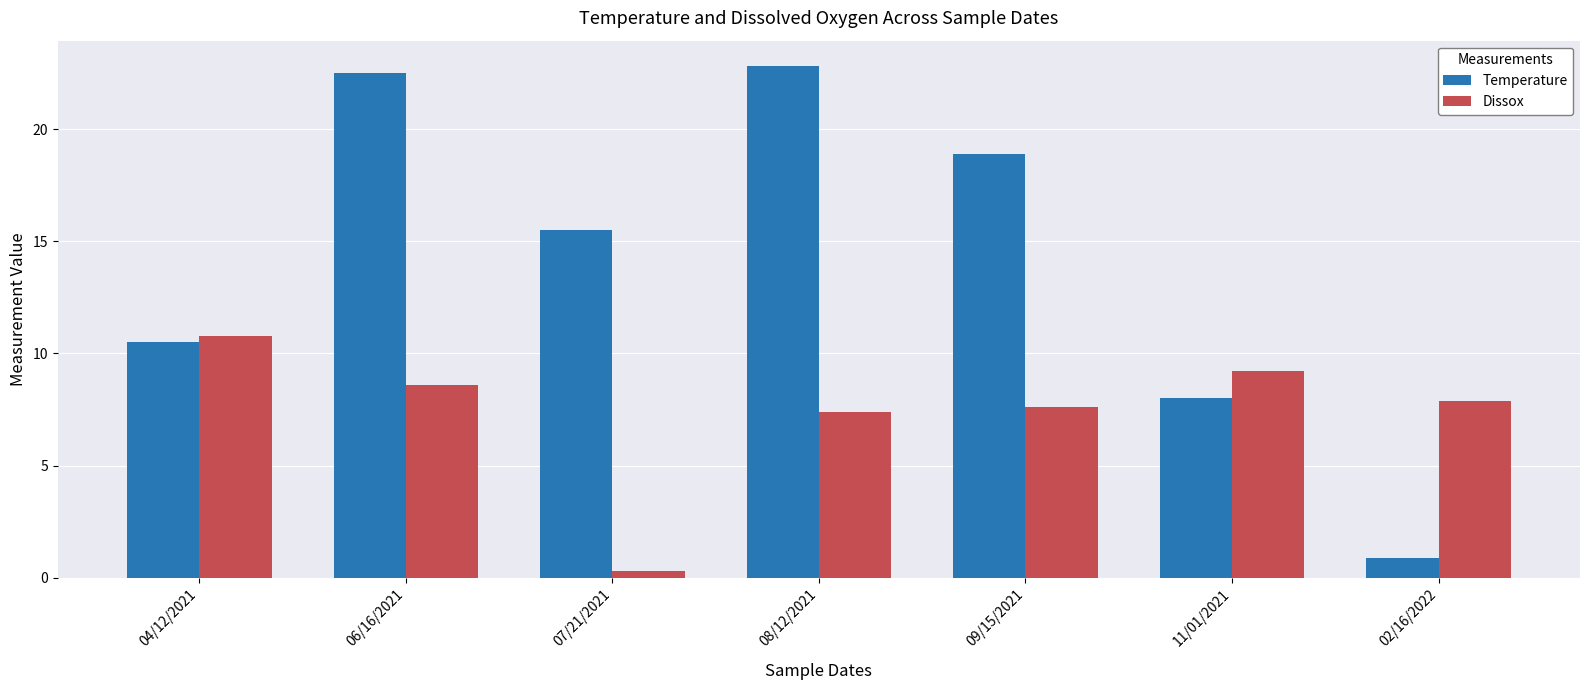

How many data points in Dissox are less than 7?

1